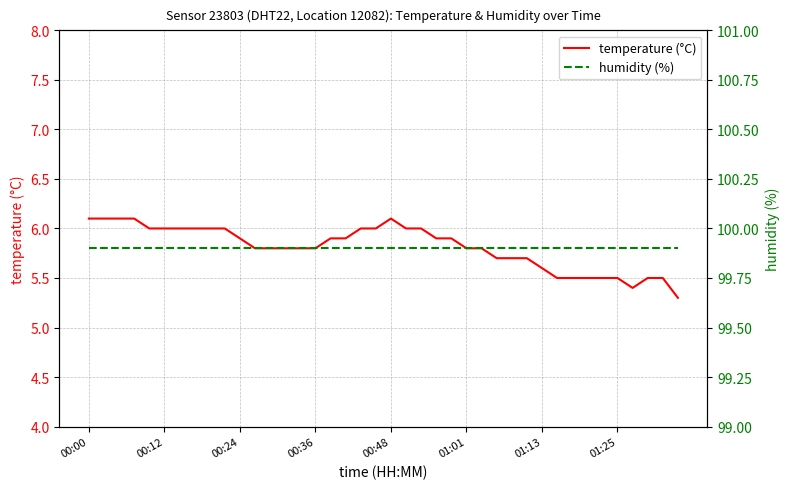

Reading right to left, transcribe all the data shown in this chart.

temperature (°C): 5.3	5.5	5.5	5.4	5.5	5.5	5.5	5.5	5.5	5.6	5.7	5.7	5.7	5.8	5.8	5.9	5.9	6.0	6.0	6.1	6.0	6.0	5.9	5.9	5.8	5.8	5.8	5.8	5.8	5.9	6.0	6.0	6.0	6.0	6.0	6.0	6.1	6.1	6.1	6.1
humidity (%): 99.9	99.9	99.9	99.9	99.9	99.9	99.9	99.9	99.9	99.9	99.9	99.9	99.9	99.9	99.9	99.9	99.9	99.9	99.9	99.9	99.9	99.9	99.9	99.9	99.9	99.9	99.9	99.9	99.9	99.9	99.9	99.9	99.9	99.9	99.9	99.9	99.9	99.9	99.9	99.9